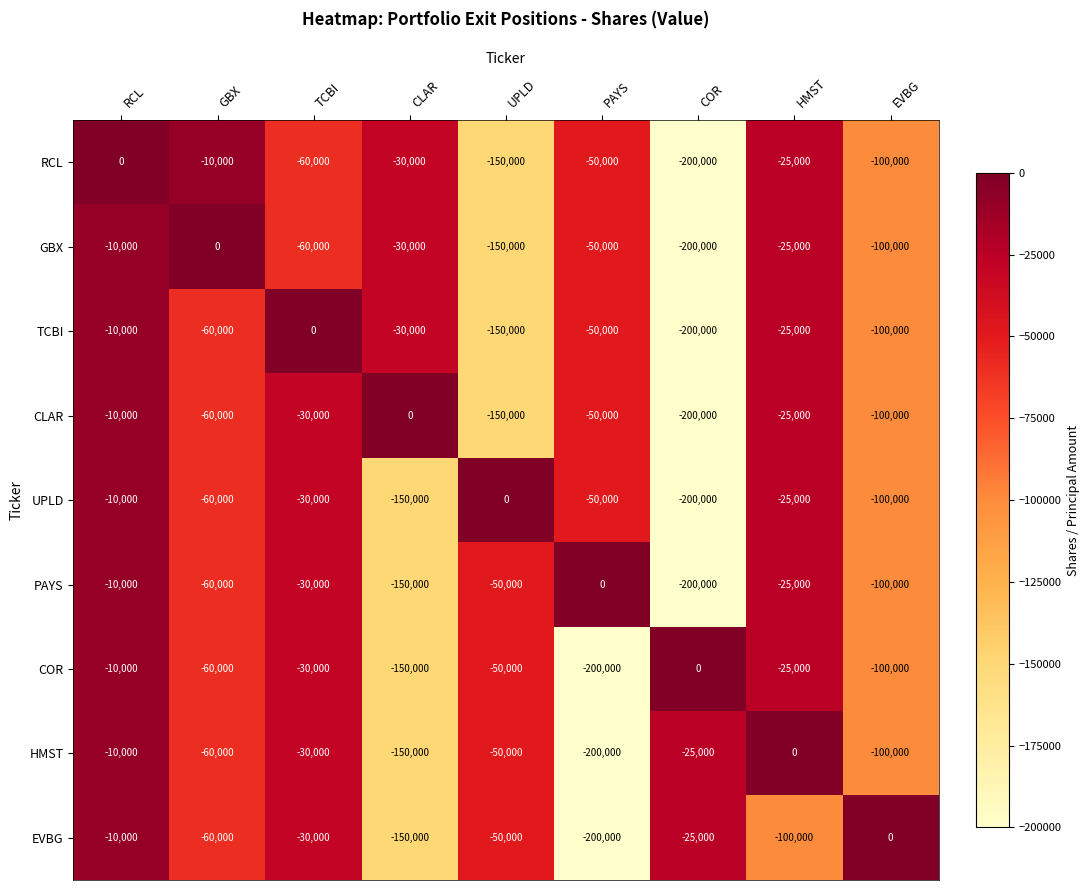

At which category is the sum across all series the highest?

RCL